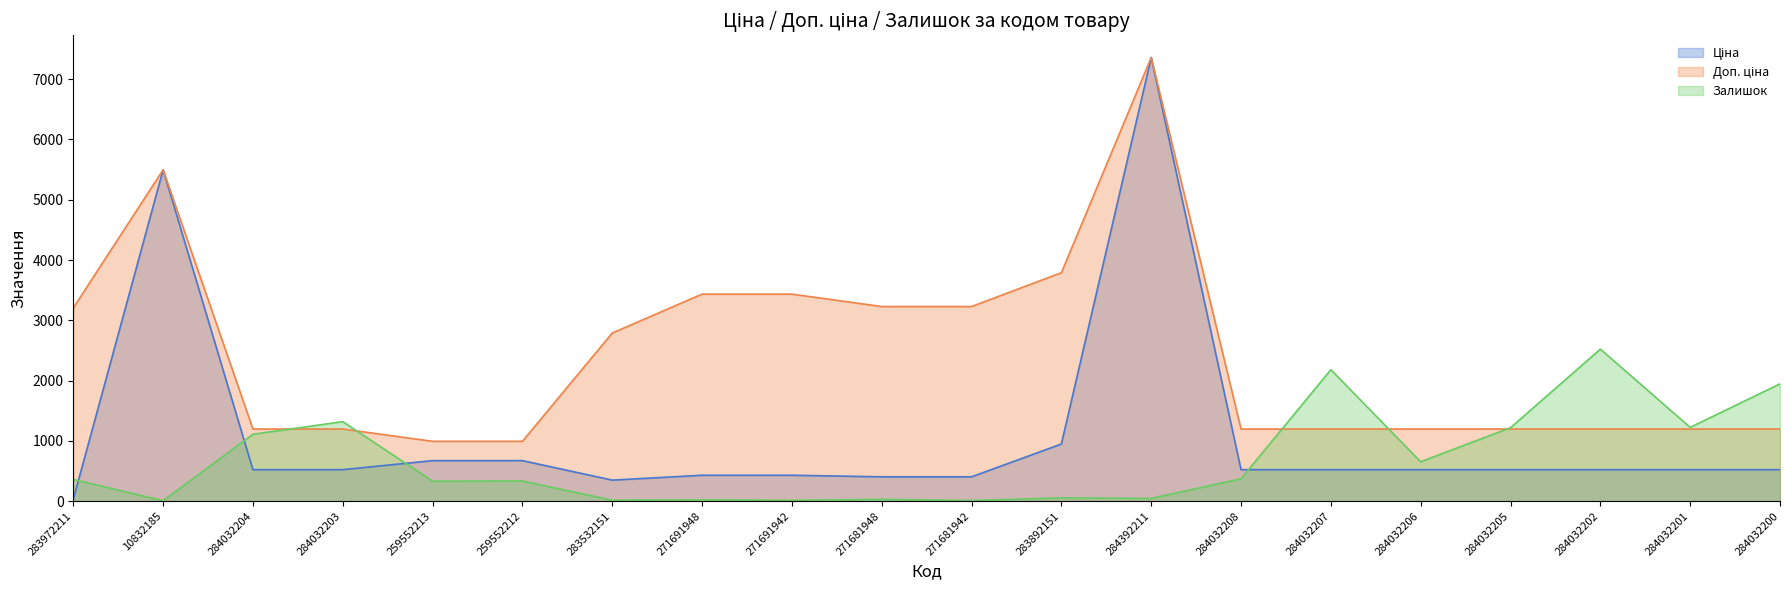

What is the spread (max minus min) of values at 284032208?

826.0